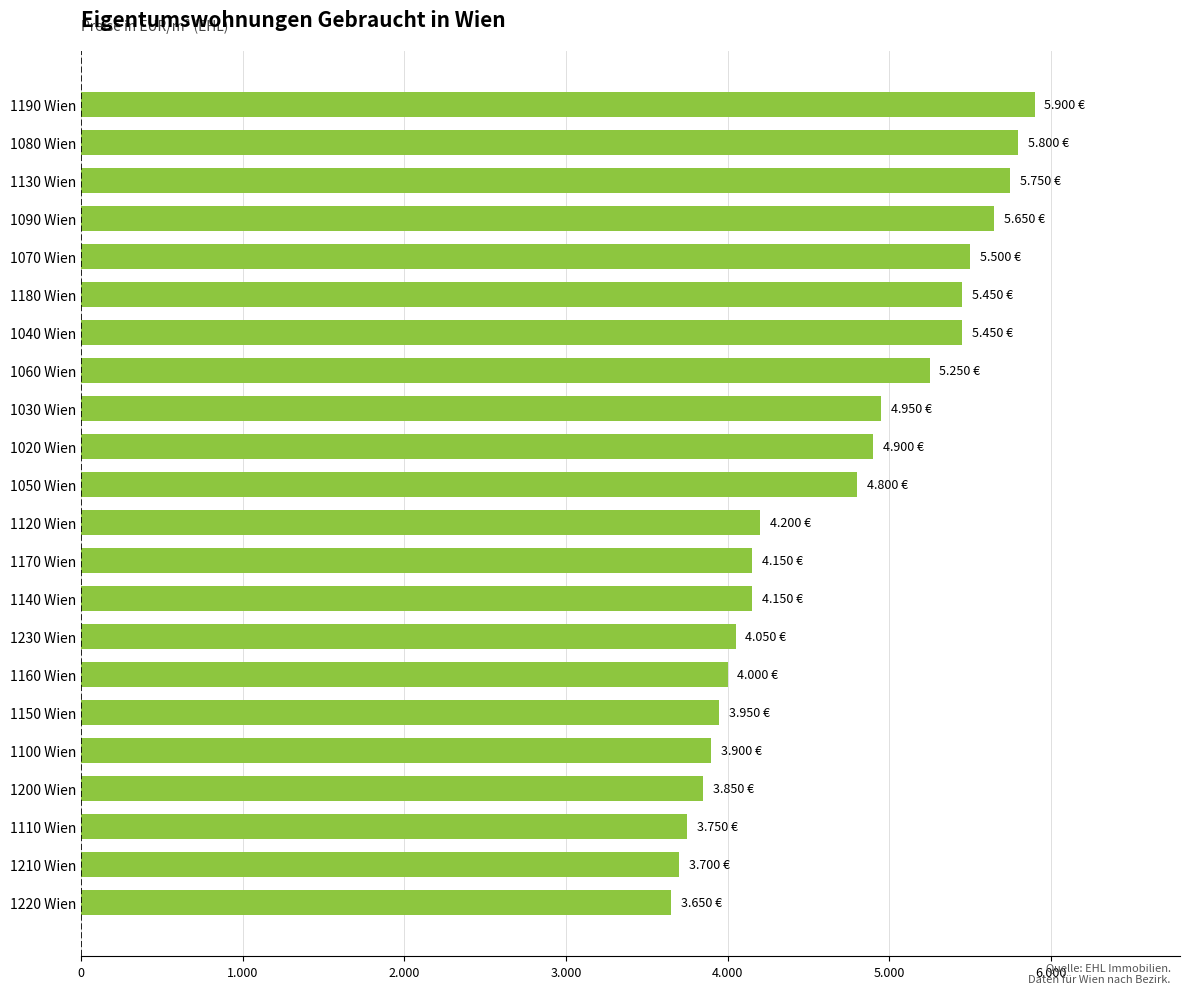

What is the difference between the maximum and minimum values?

2250